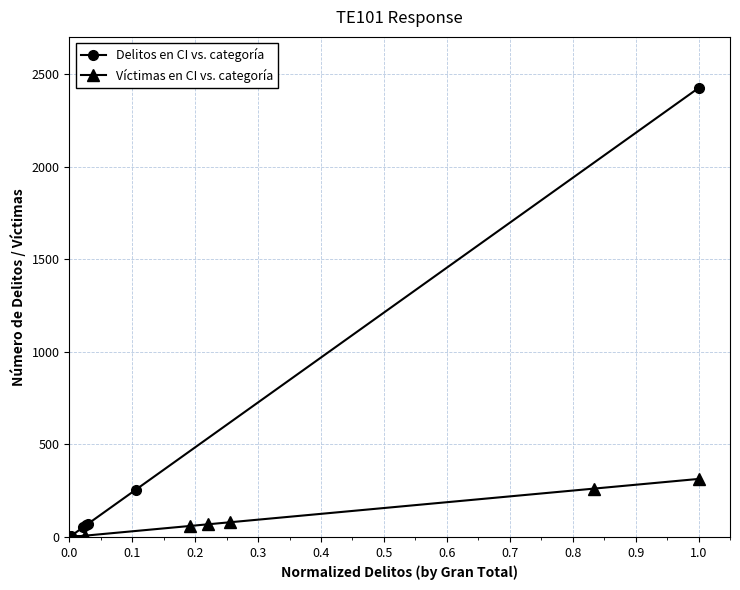

What is the maximum value for Delitos en CI vs. categoría?

2424